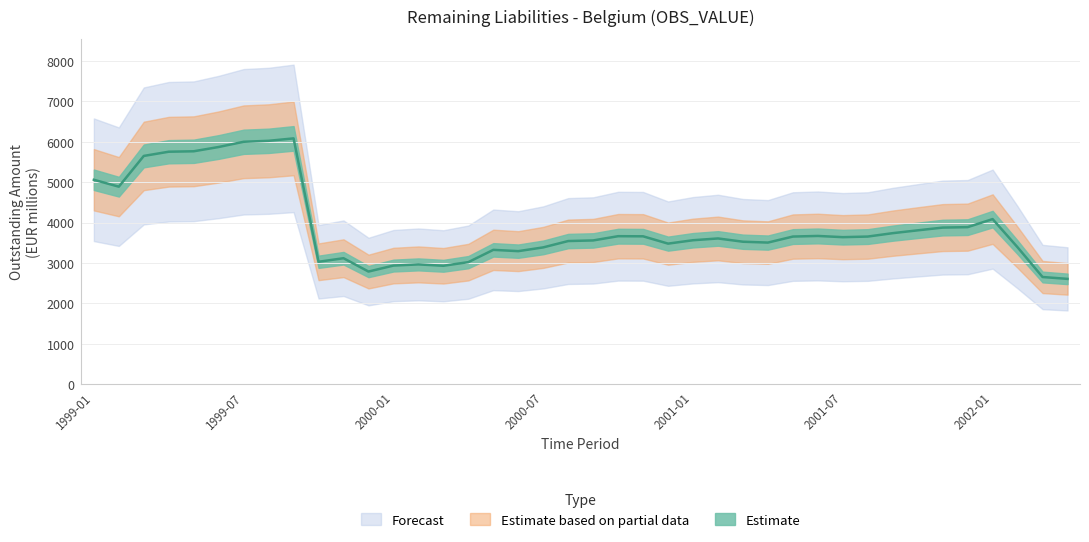

How many values exceed 3500?

9